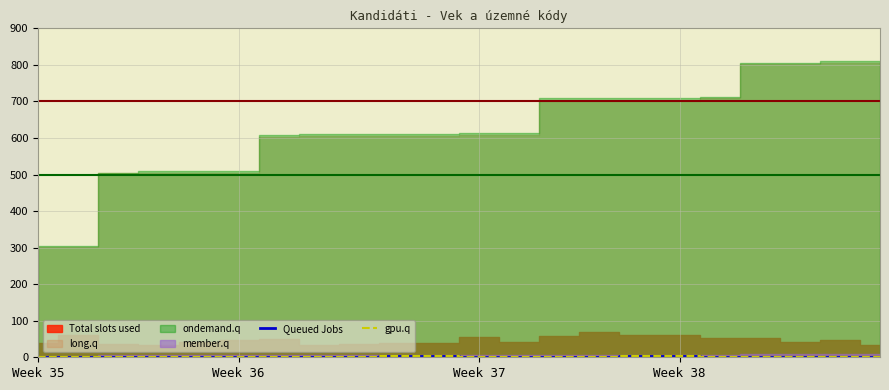

In gpu.q, how many points are lower than both neighbors (excluding endpoints)?

3